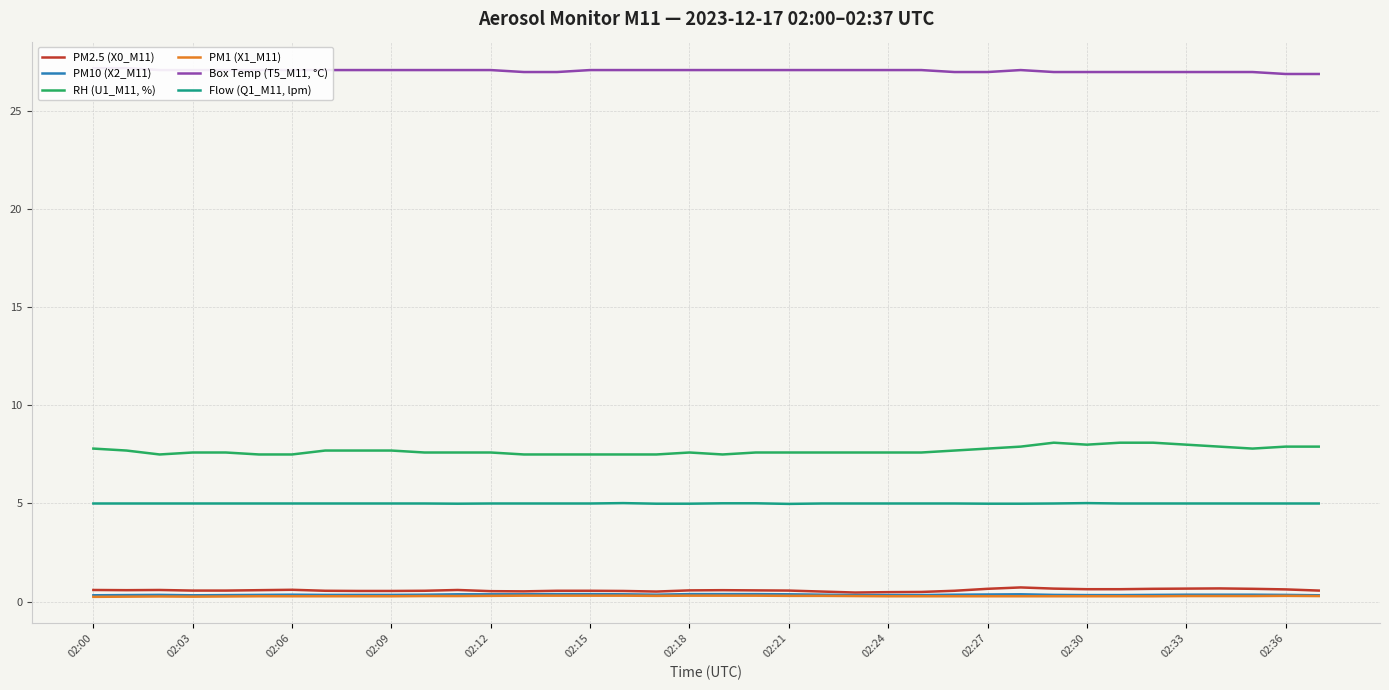

What is the sum of all RH (U1_M11, %) values?

292.5